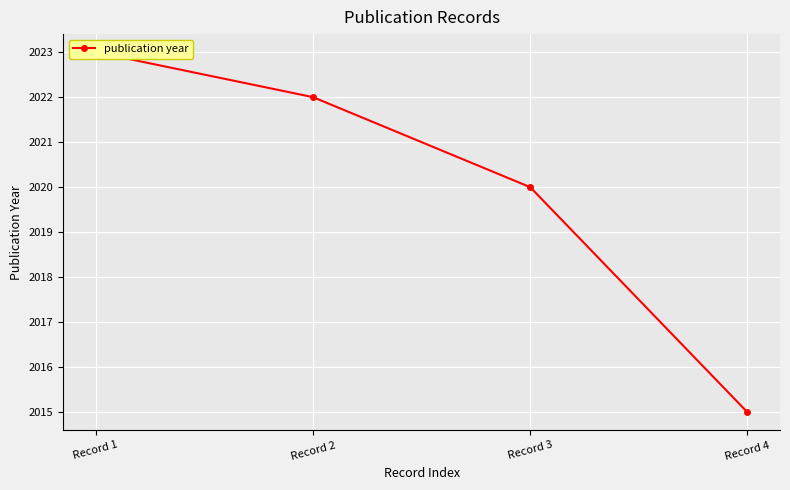

What is the value of the 2nd point from the left?

2022